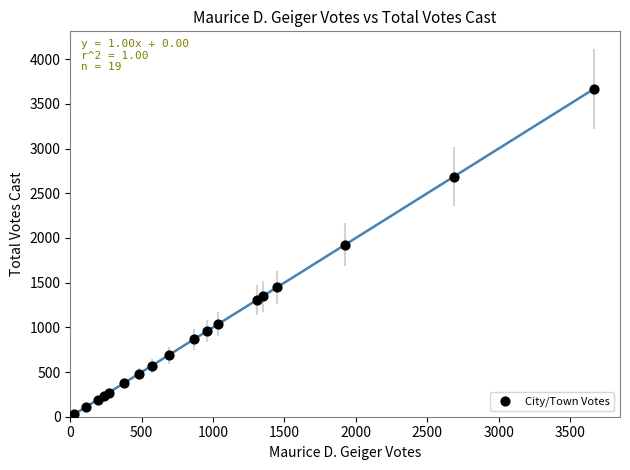

What Y value in the scatter plot is closest to 1834?

1924